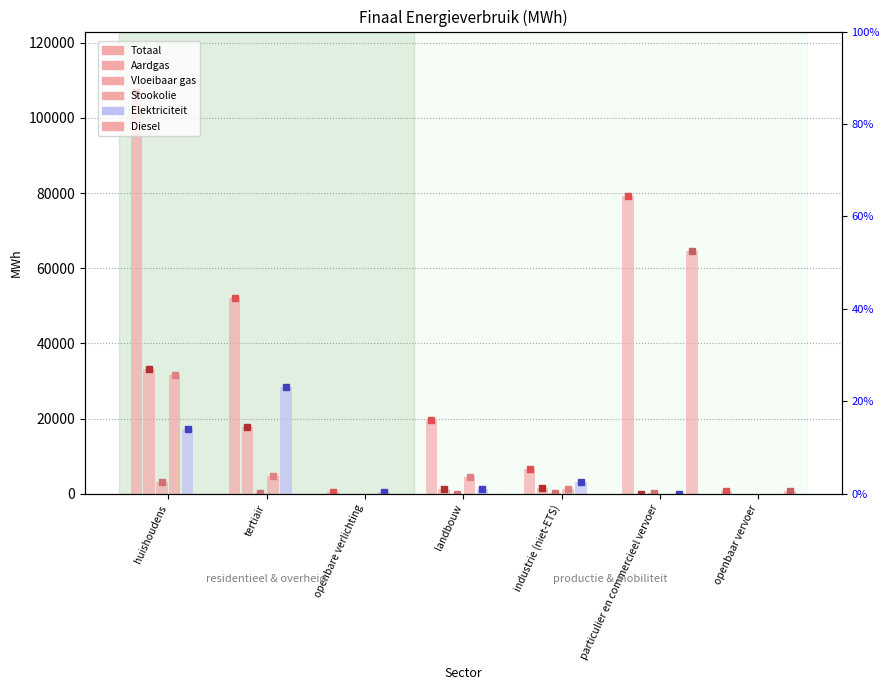

Rank the series at huishoudens from highest to lowest value.

Totaal, Aardgas, Stookolie, Elektriciteit, Vloeibaar gas, Diesel